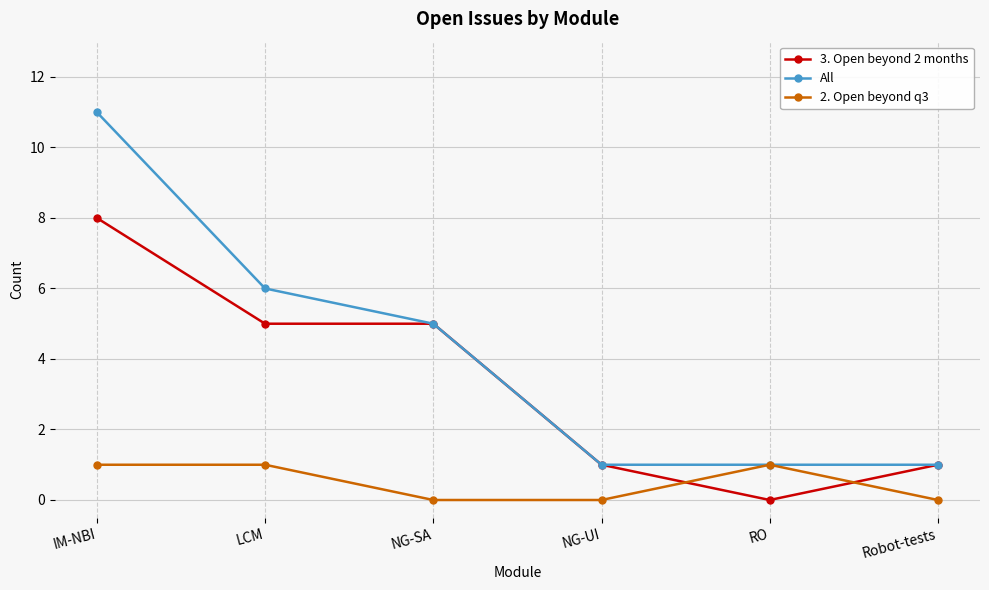

What is the difference between the maximum and minimum values in the All series?

10